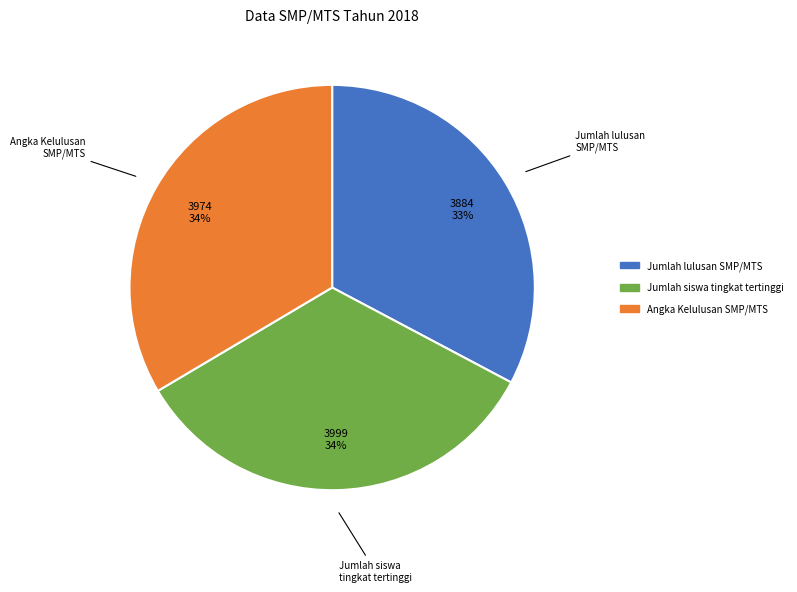

Does any single category account for the majority?

No